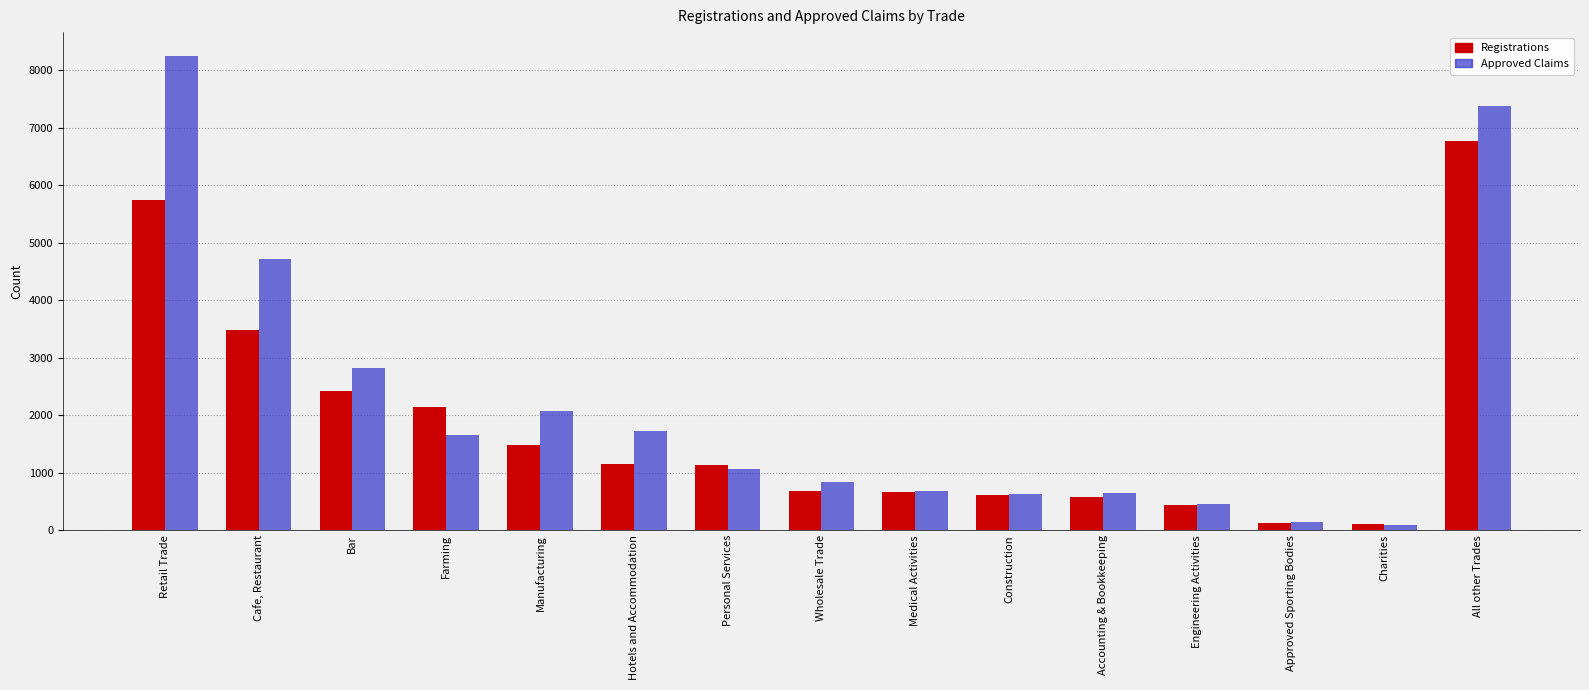

What is the approximate value of Registrations at Engineering Activities?

434